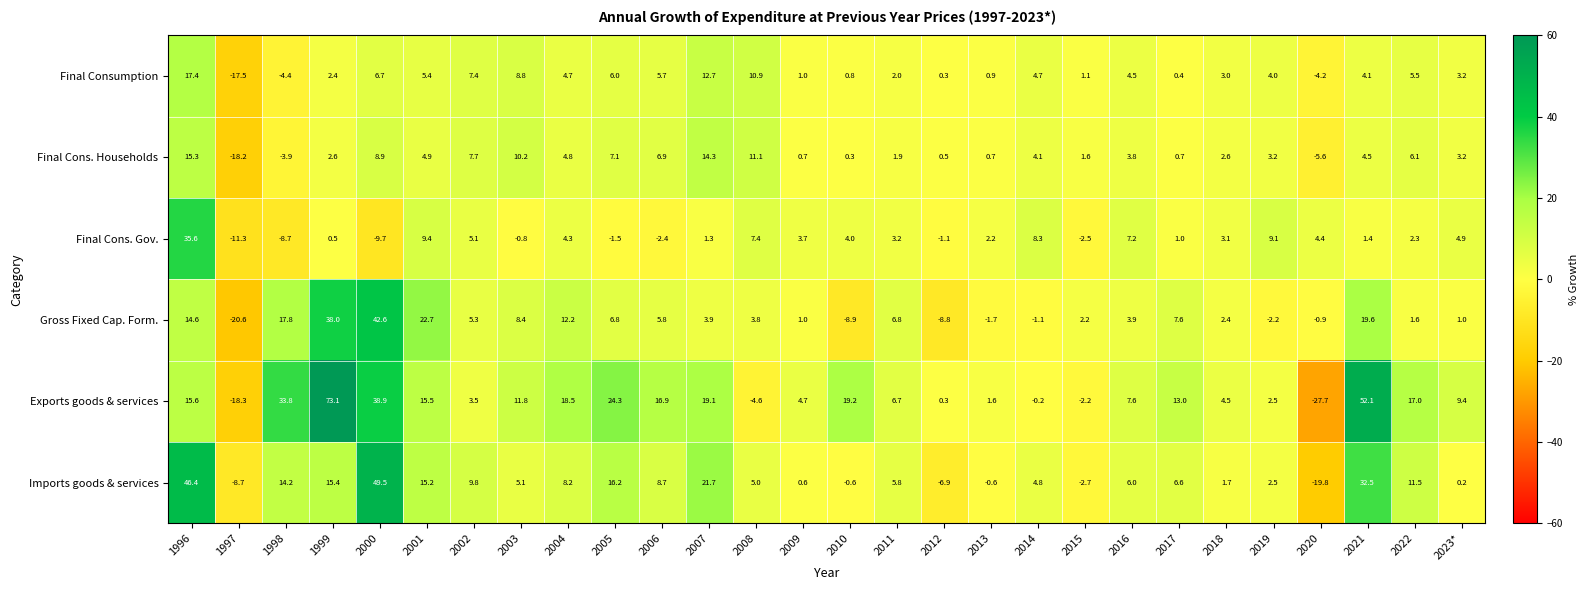

What is the difference between the Final Cons. Gov. values at 2007 and 2019?

7.8